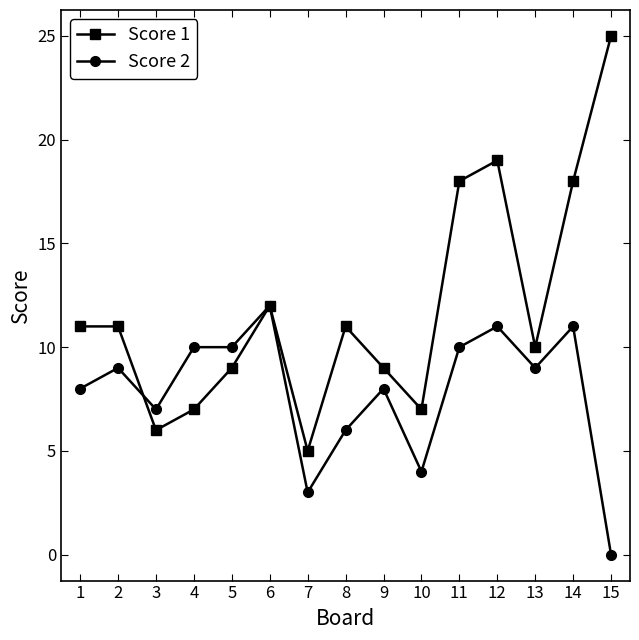

What is the value of the Score 1 point at the 7th from the left?

5